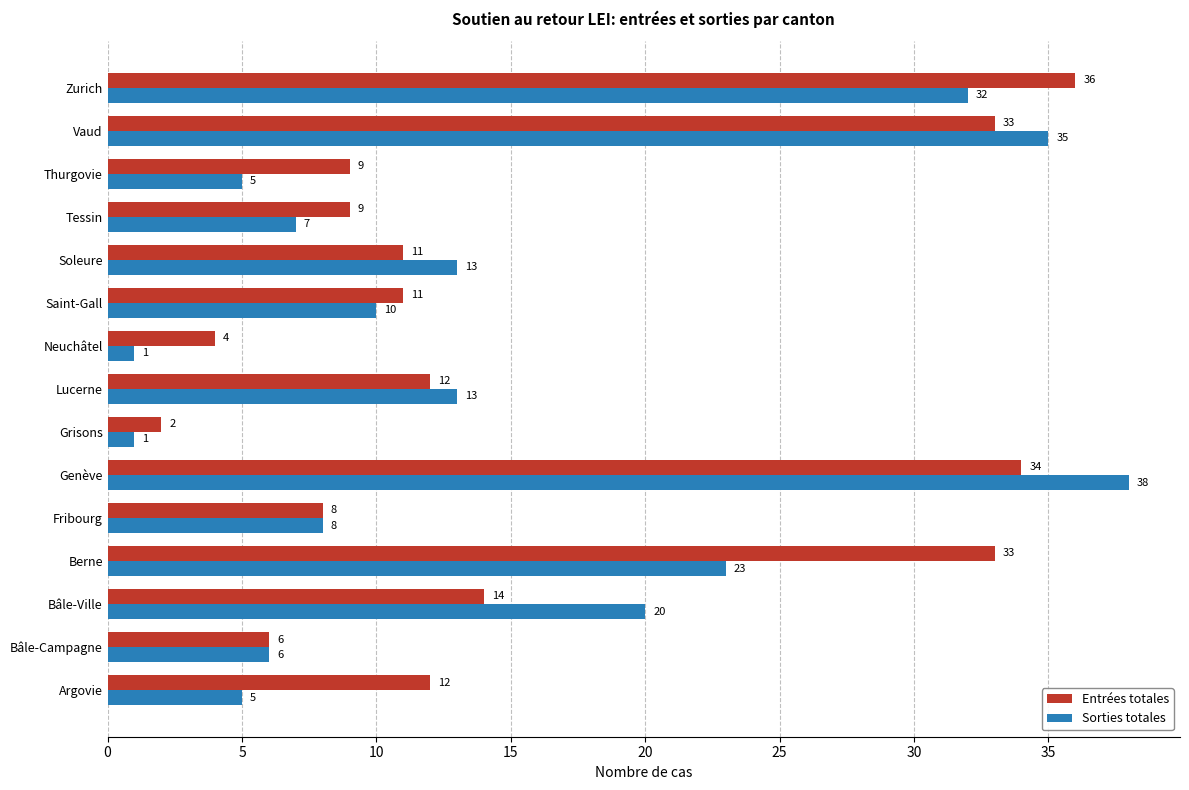

At how many categories does at least one series exceed 23?

4